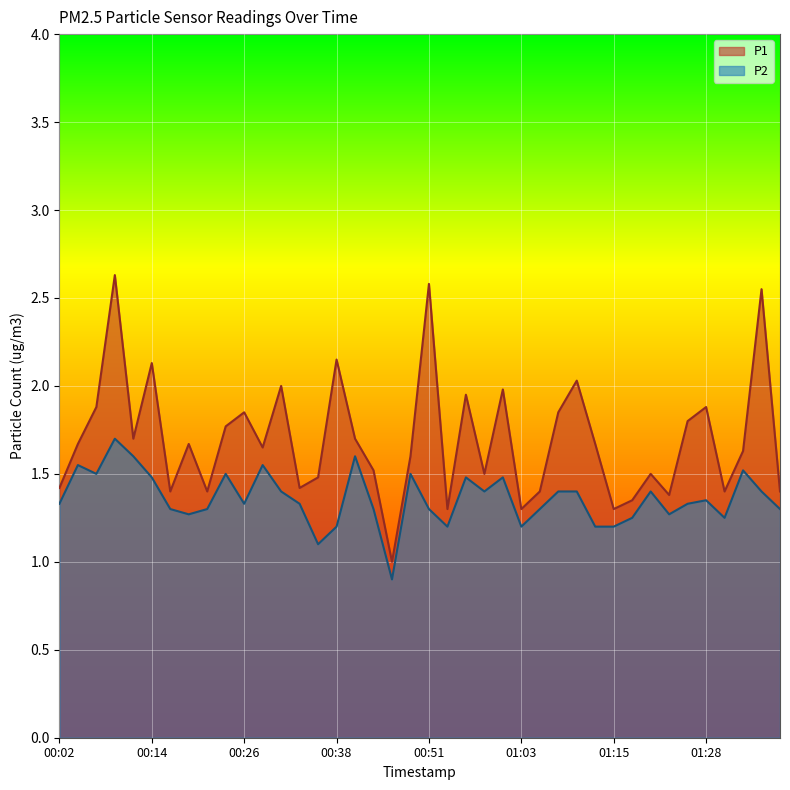

At which label does P1 reach its peak?

00:09